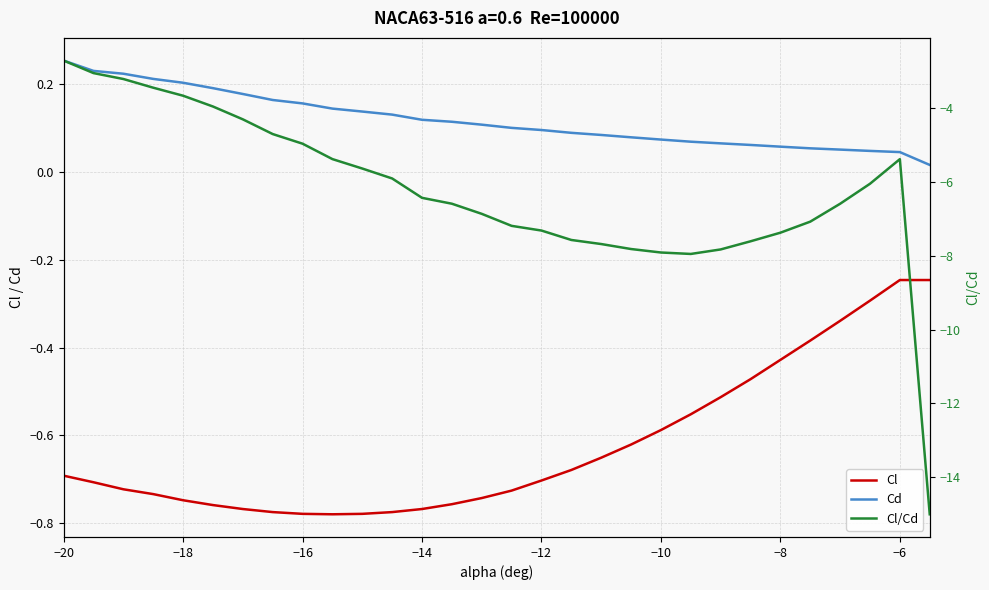

What is the minimum value shown in the chart?

-15.0